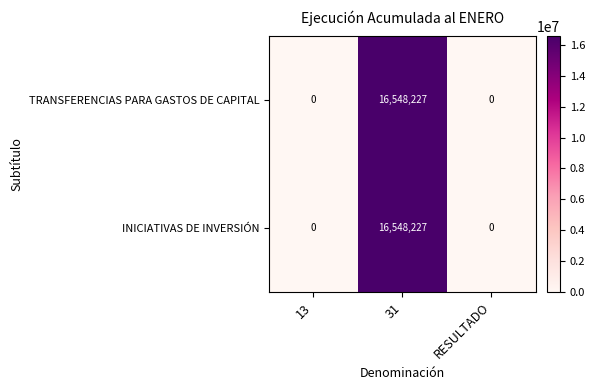

How many TRANSFERENCIAS PARA GASTOS DE CAPITAL values are between 0 and 16548227?

3